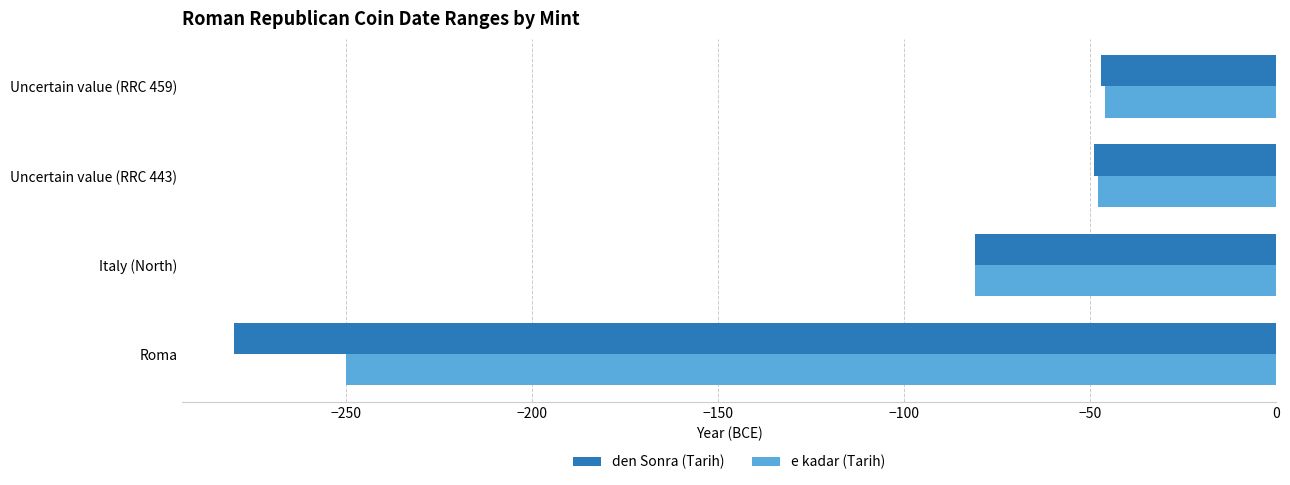

What is the difference between the maximum and minimum values in the e kadar (Tarih) series?

204